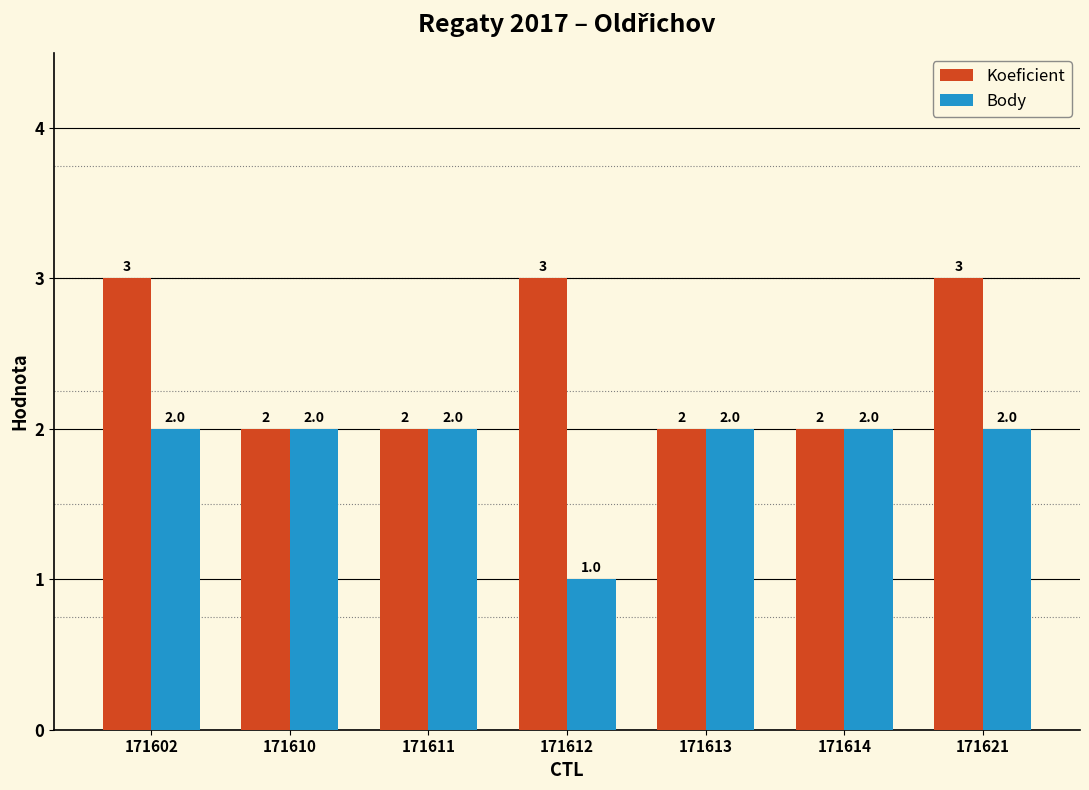

List the series in order of their peak value, lowest first.

Body, Koeficient